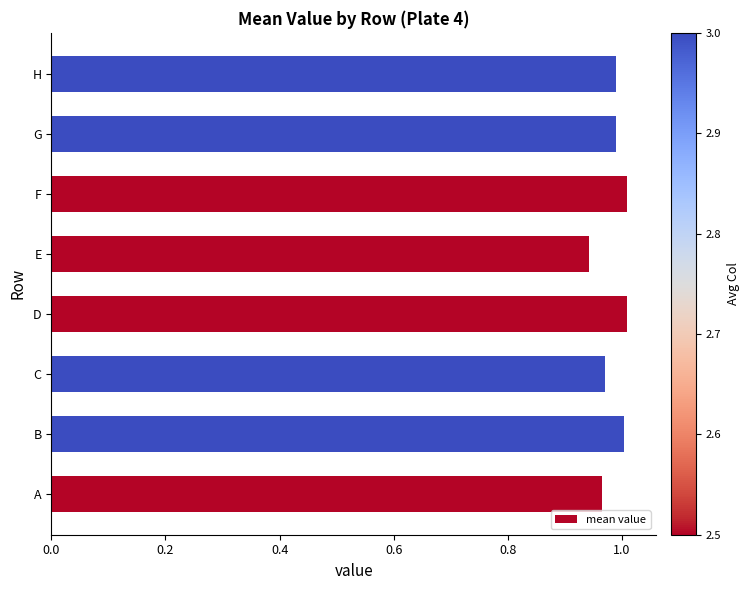

Where is the data nearest to the value 0?

E